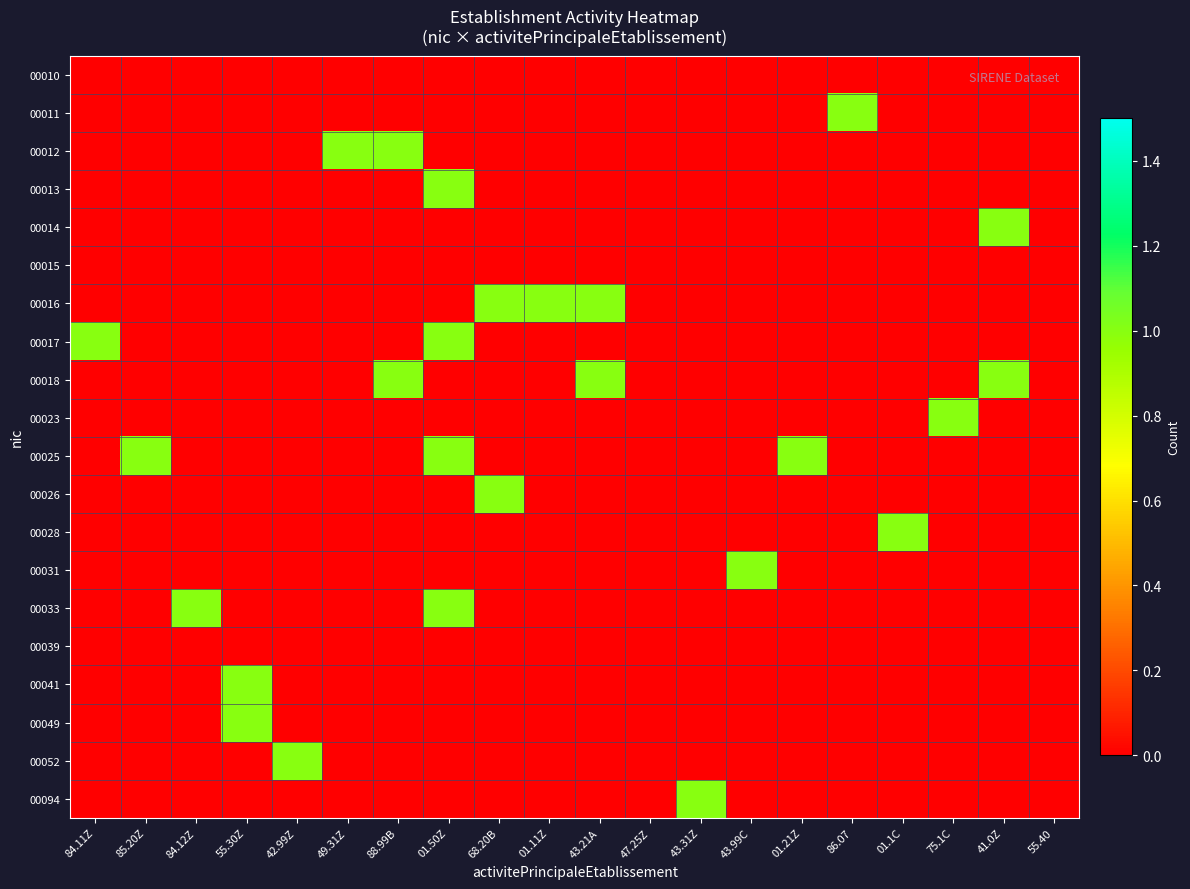

At which category does the chart reach its peak across all series?

86.07